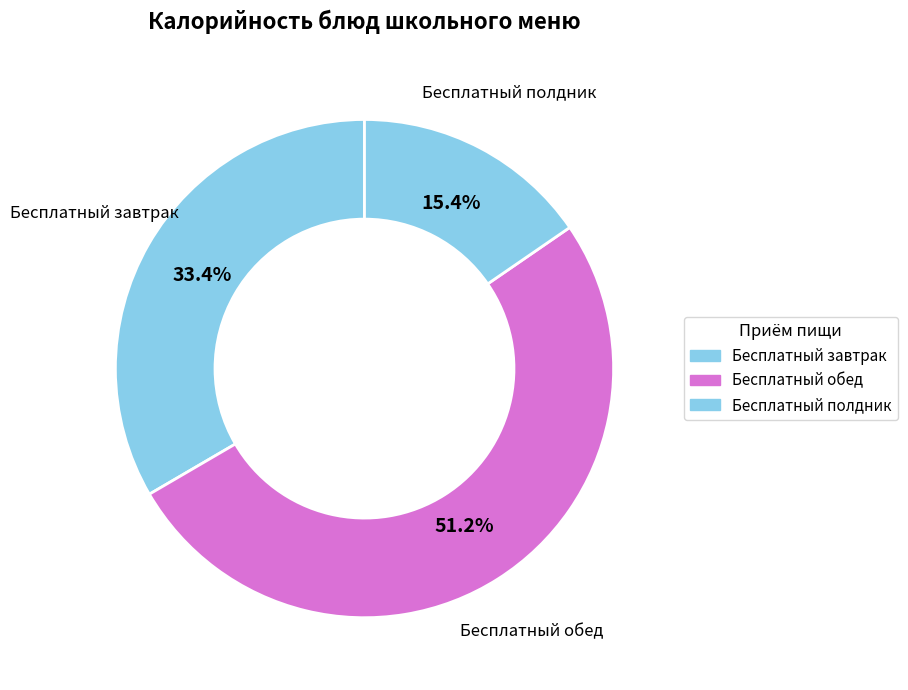

Approximately how many times larger is the value at Бесплатный полдник compared to Бесплатный обед?

0.3